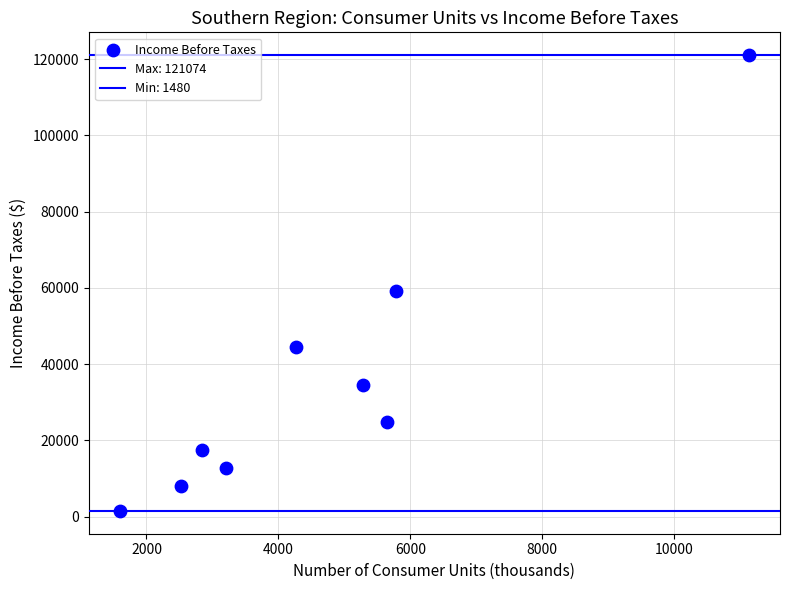

How many points are shown in the scatter plot?

9